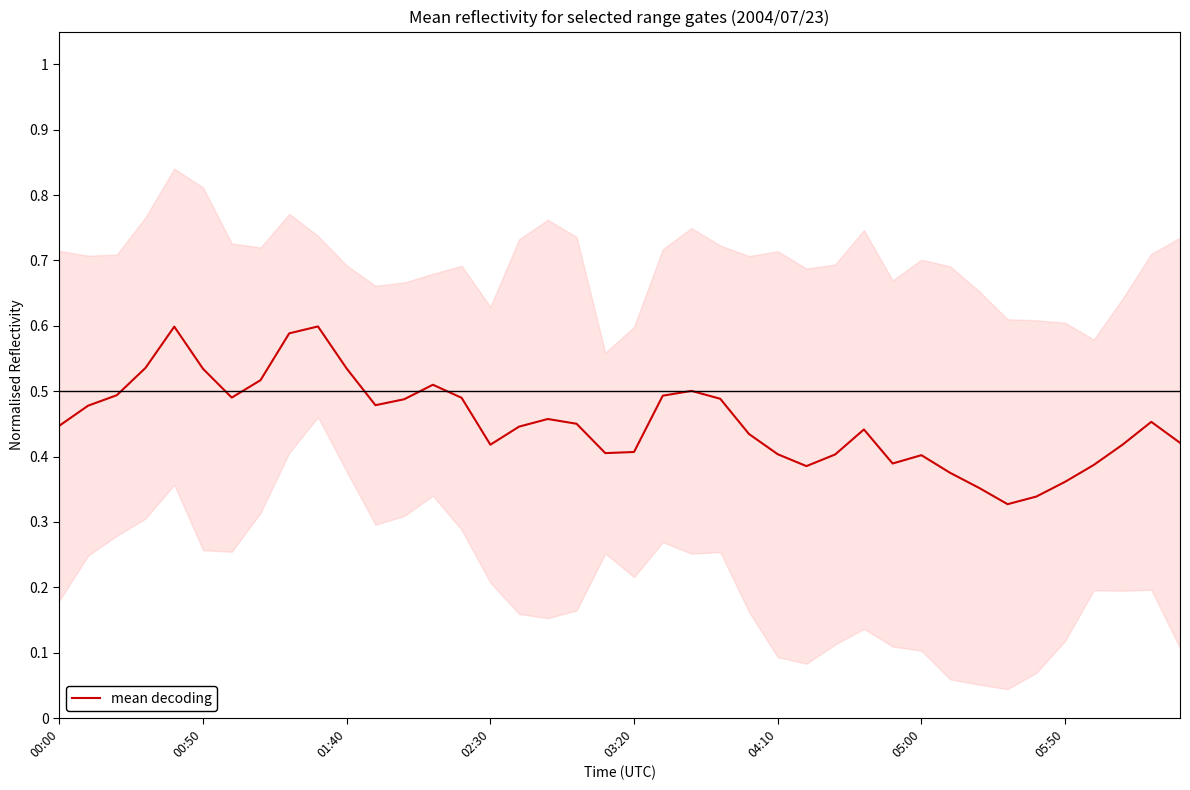

True or false: there are more than 1 points higher than both neighbors.

True